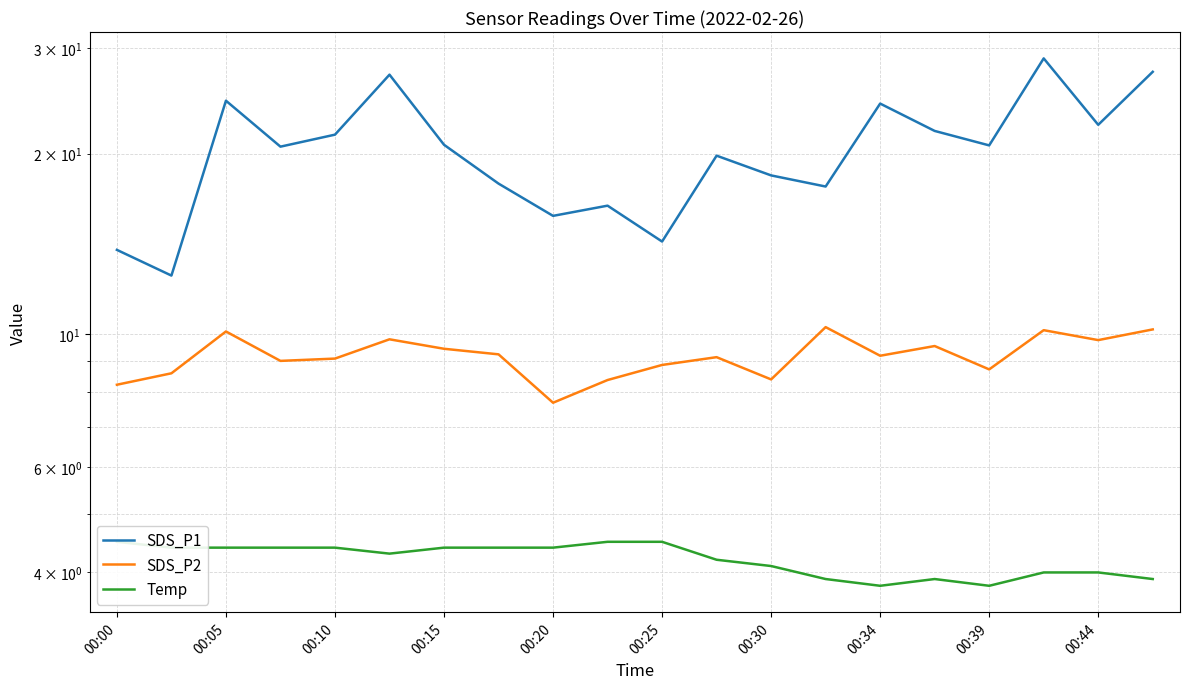

Does the chart display data point markers on the line(s)?

No